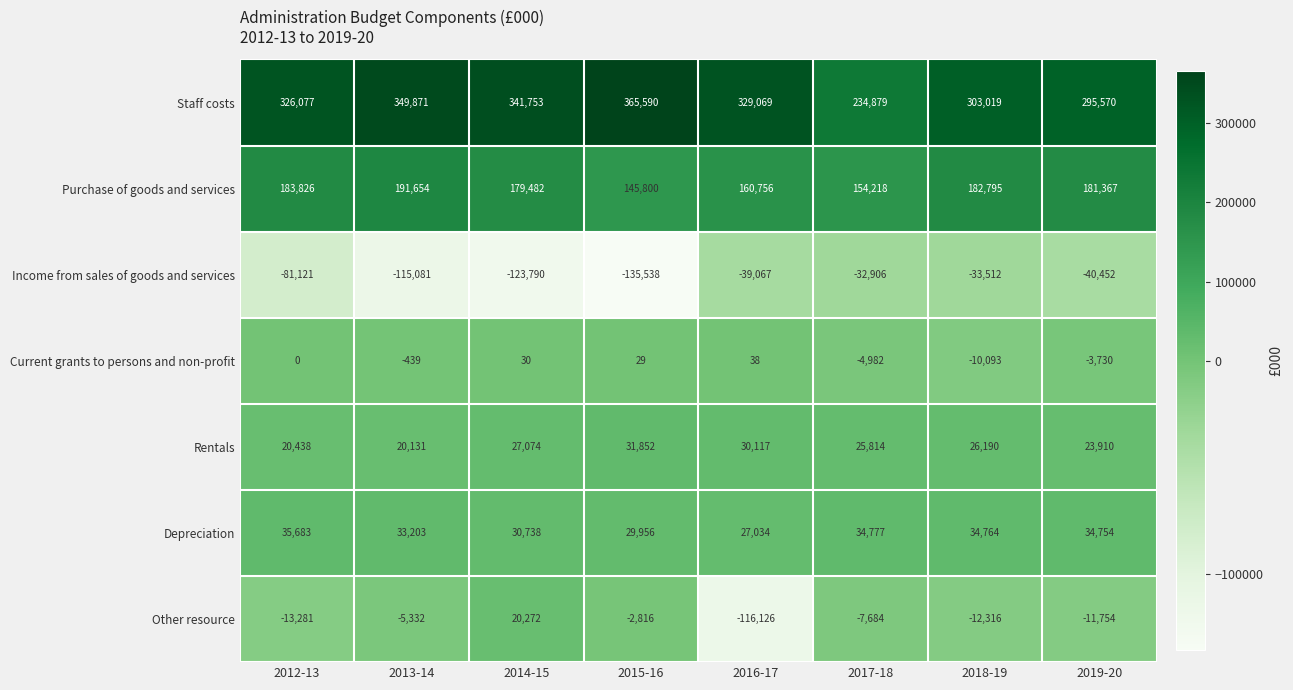

Rank the series by their maximum value, from highest to lowest.

Staff costs, Purchase of goods and services, Depreciation, Rentals, Other resource, Current grants to persons and non-profit, Income from sales of goods and services